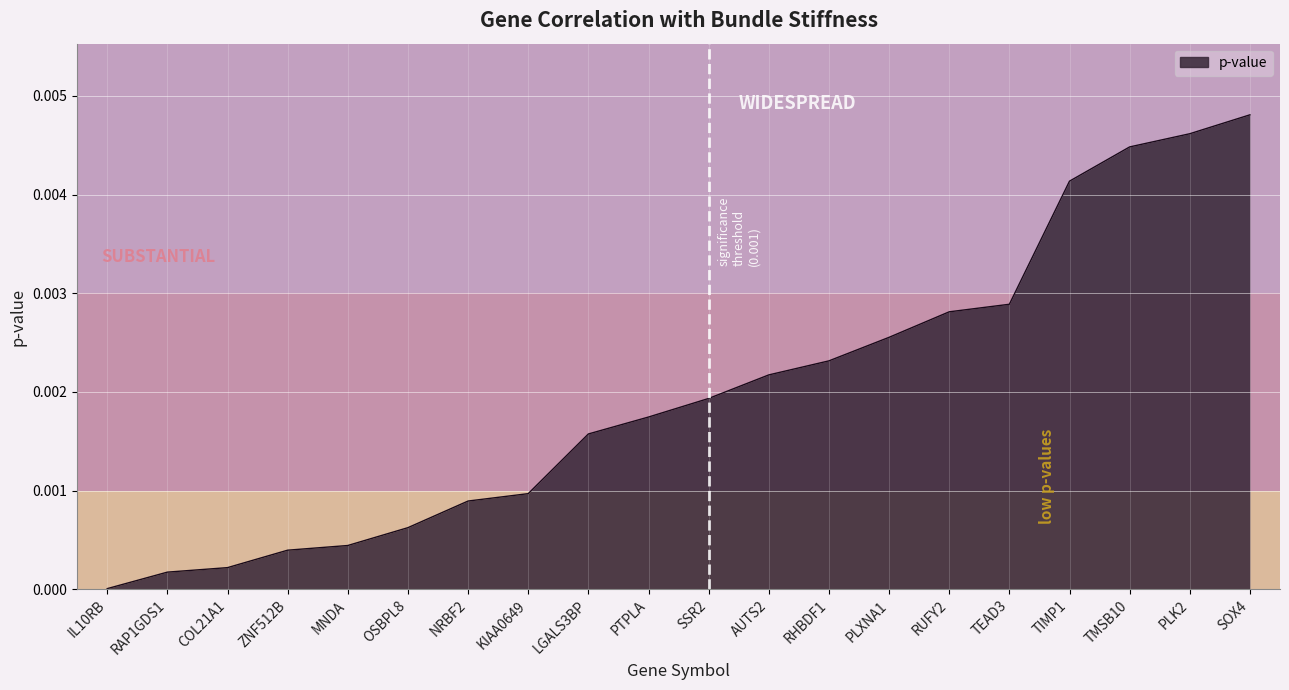

Which category has the highest value across all series?

SOX4